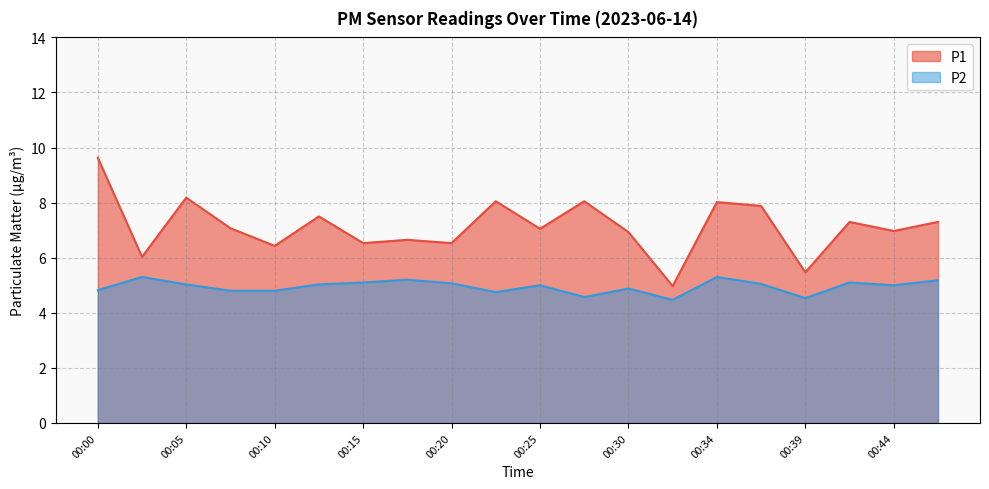

What is the sum of the P1 values at 00:42 and 00:03?

13.3